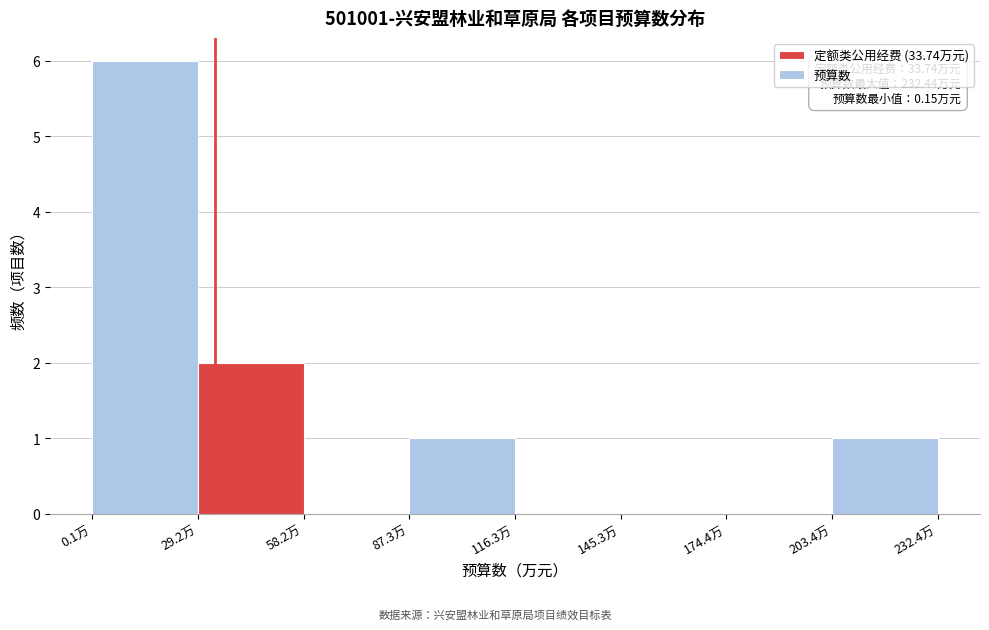

Which range on the x-axis has the tallest bar?

0 to 30